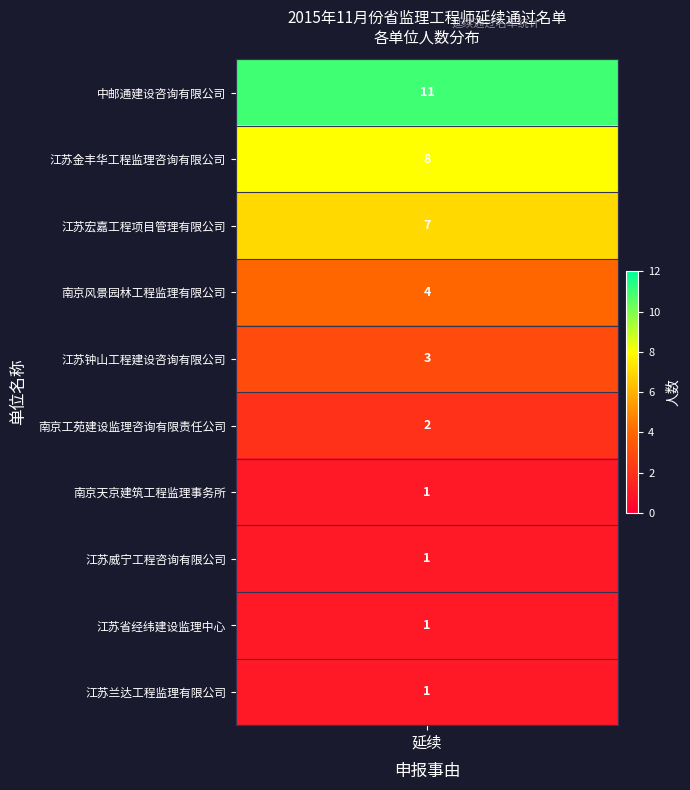

Reading right to left, list all the values displayed in this chart.

1	1	1	1	2	3	4	7	8	11